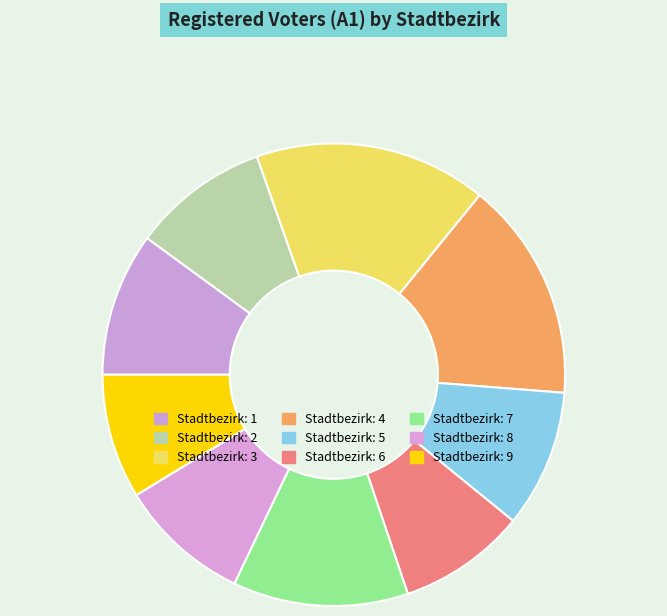

How many slices are in this pie chart?

9